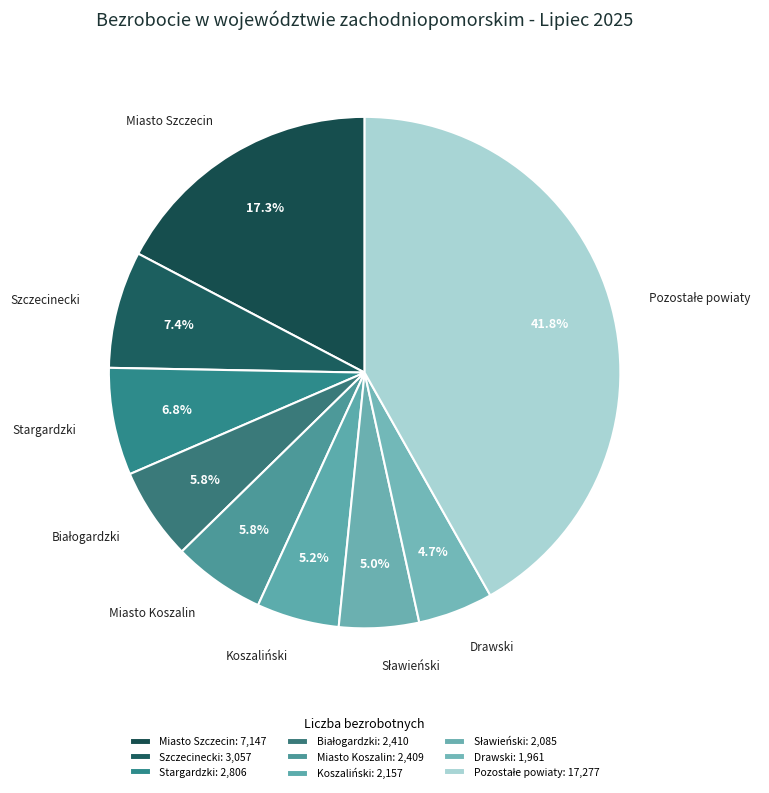

Does any single category account for the majority?

No